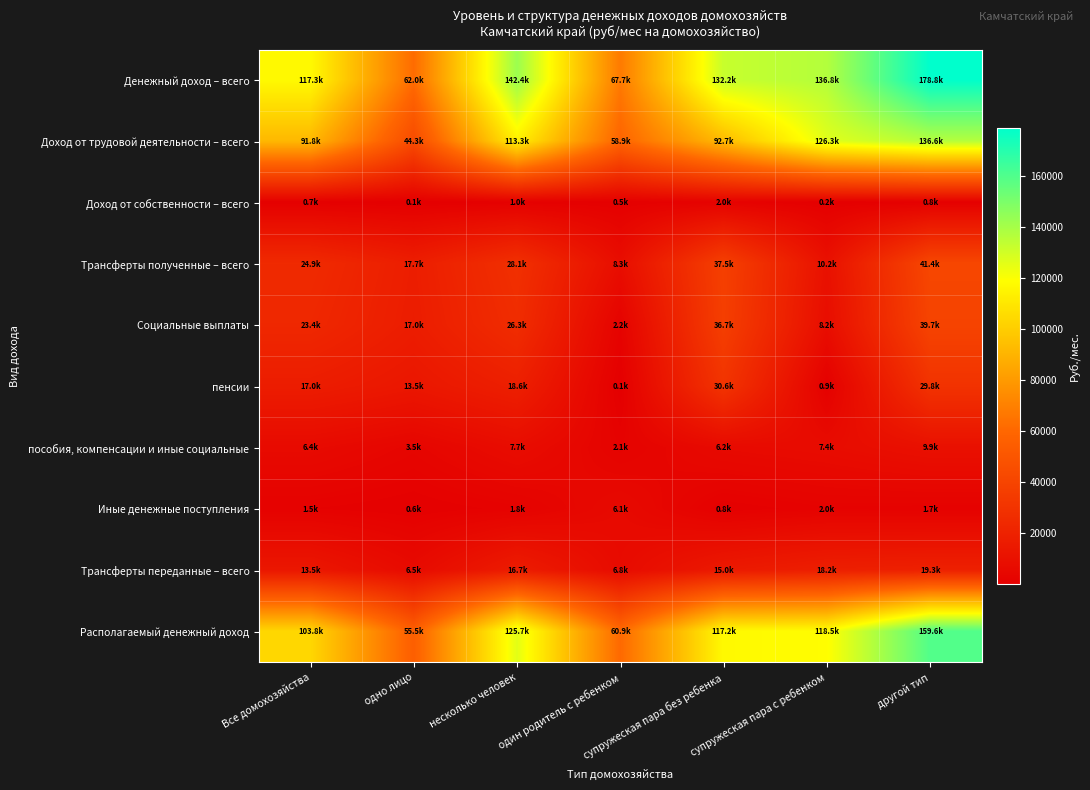

Count the number of data series in this chart.

10